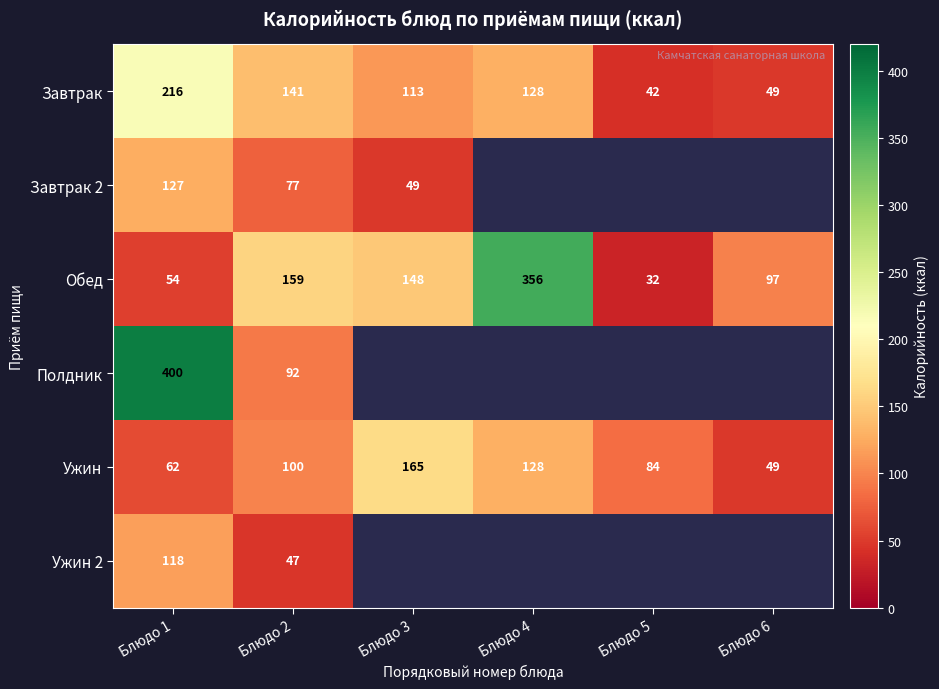

At which category does the chart reach its minimum across all series?

Блюдо 5